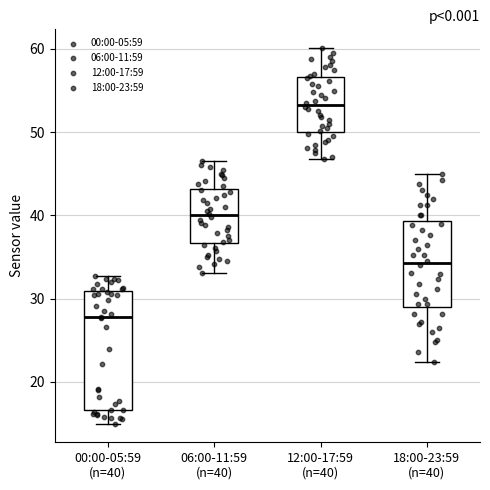

Reading left to right, read every box against the y-axis: the position of its median line, the range the box covers, and the ends of its whiskers. The values are not printed on the chart, so give them approximately, as read against the axis.

00:00-05:59 (n=40): median 28, box 17 to 31, whiskers 15 to 33
06:00-11:59 (n=40): median 40, box 37 to 43, whiskers 33 to 47
12:00-17:59 (n=40): median 53, box 50 to 57, whiskers 47 to 60
18:00-23:59 (n=40): median 34, box 29 to 39, whiskers 22 to 45